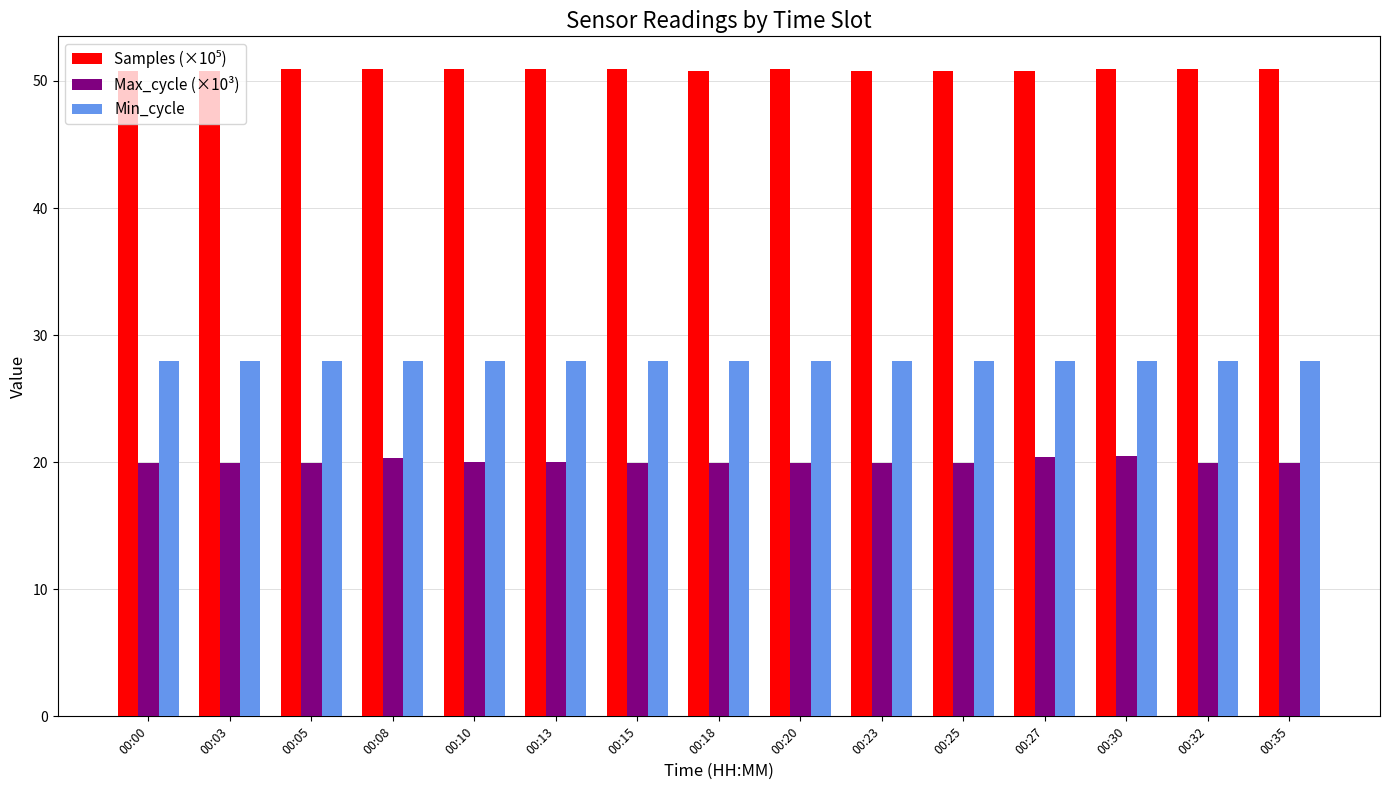

True or false: Min_cycle has a value of 28.0 at 00:25.

True